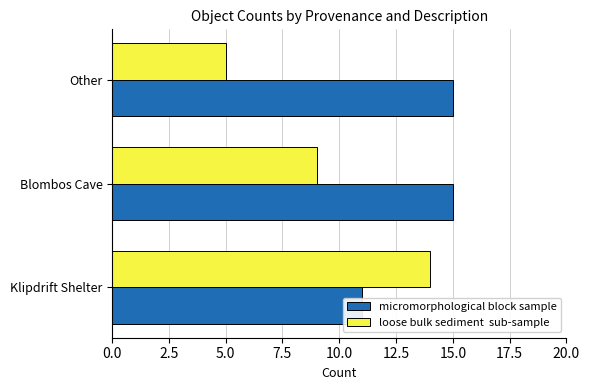

Between Klipdrift Shelter and Other, which series saw the biggest shift?

loose bulk sediment  sub-sample